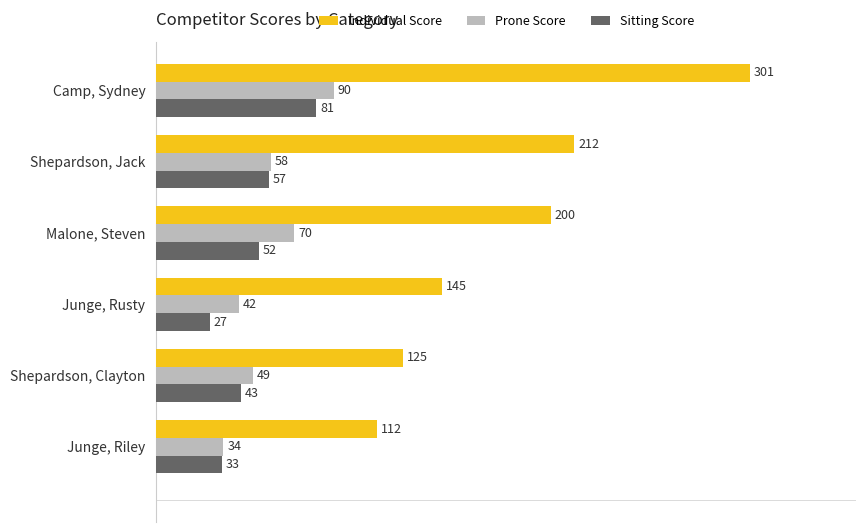

What are all the series names shown in the legend?

Individual Score, Prone Score, Sitting Score